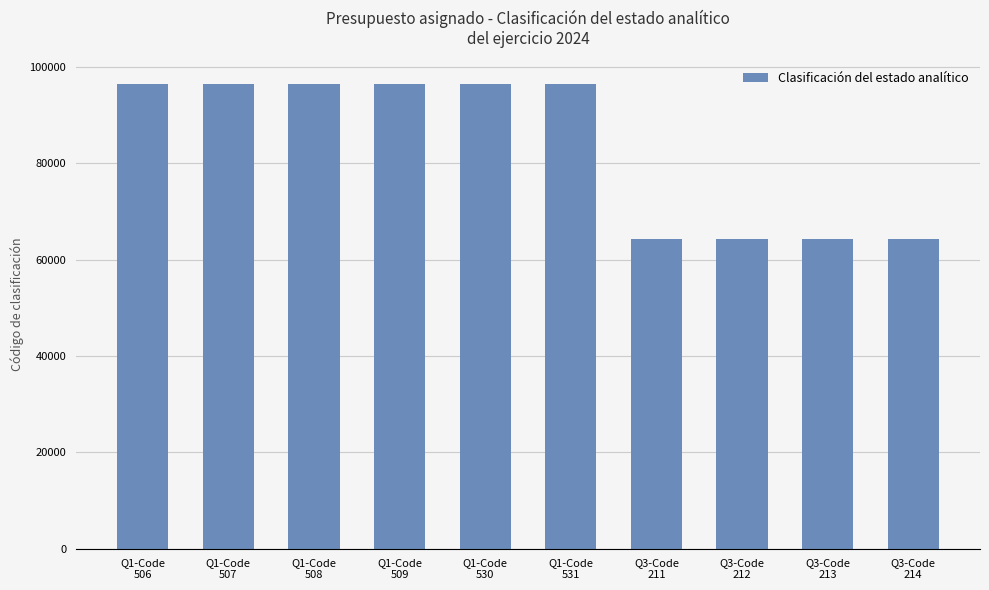

What is the minimum value shown in the chart?

64211